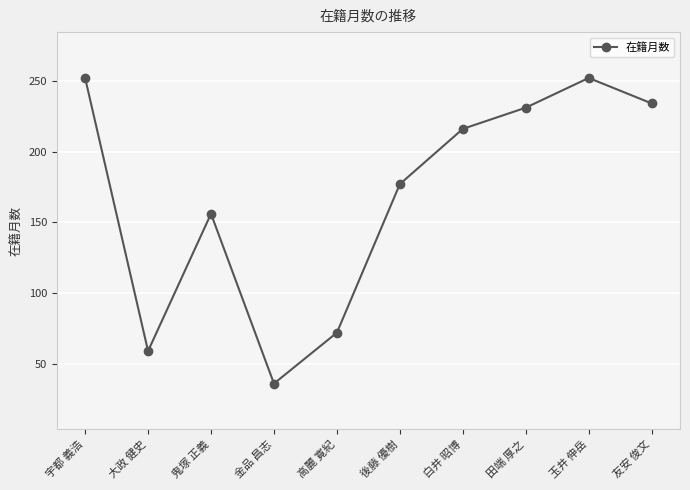

At which category does the chart reach its minimum across all series?

金品 昌志